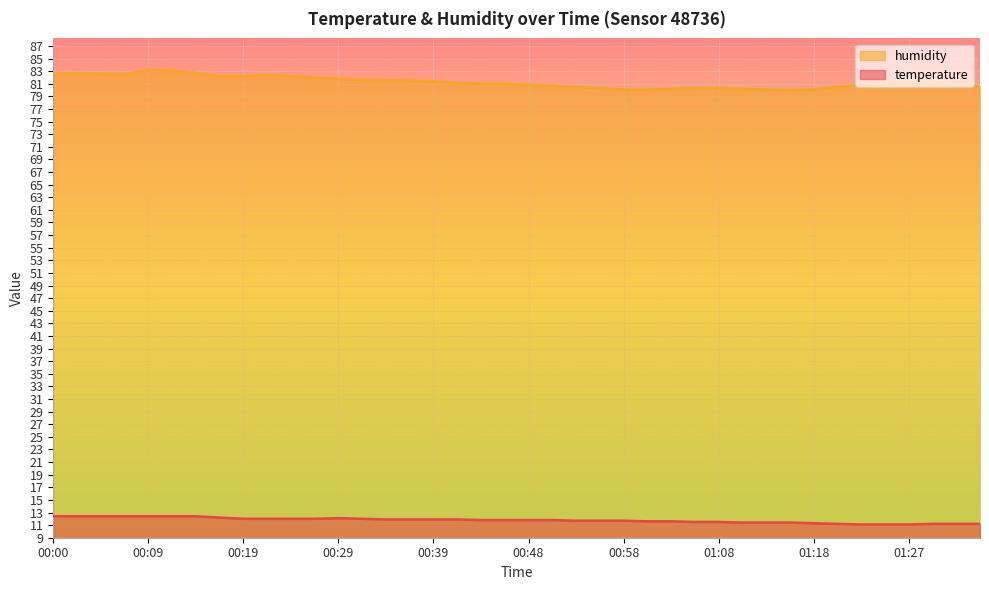

What position from the left is 00:26?

12